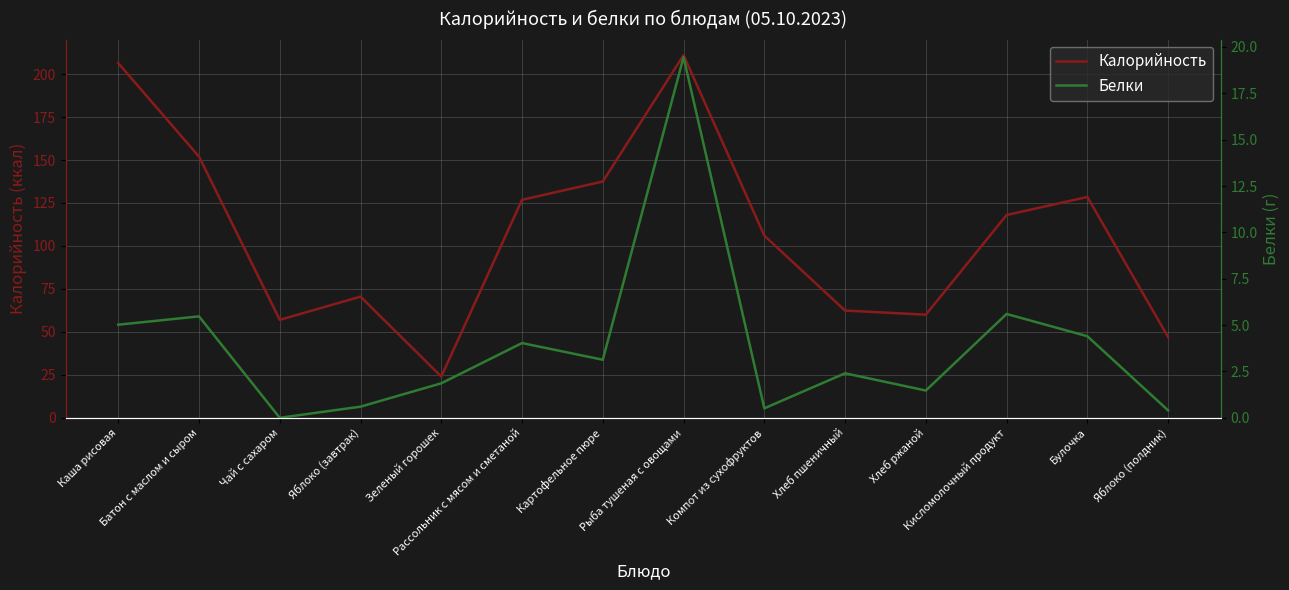

What is the sum of the Белки values at Кисломолочный продукт and Компот из сухофруктов?

6.1